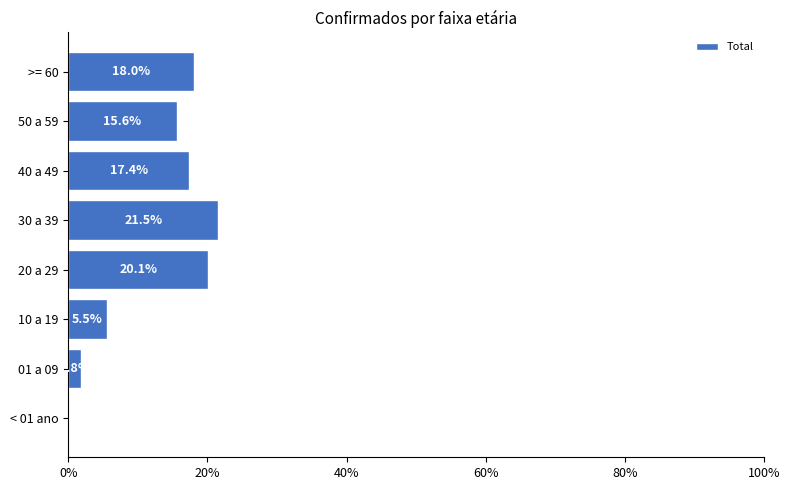

Where is the data nearest to the value 10?

10 a 19